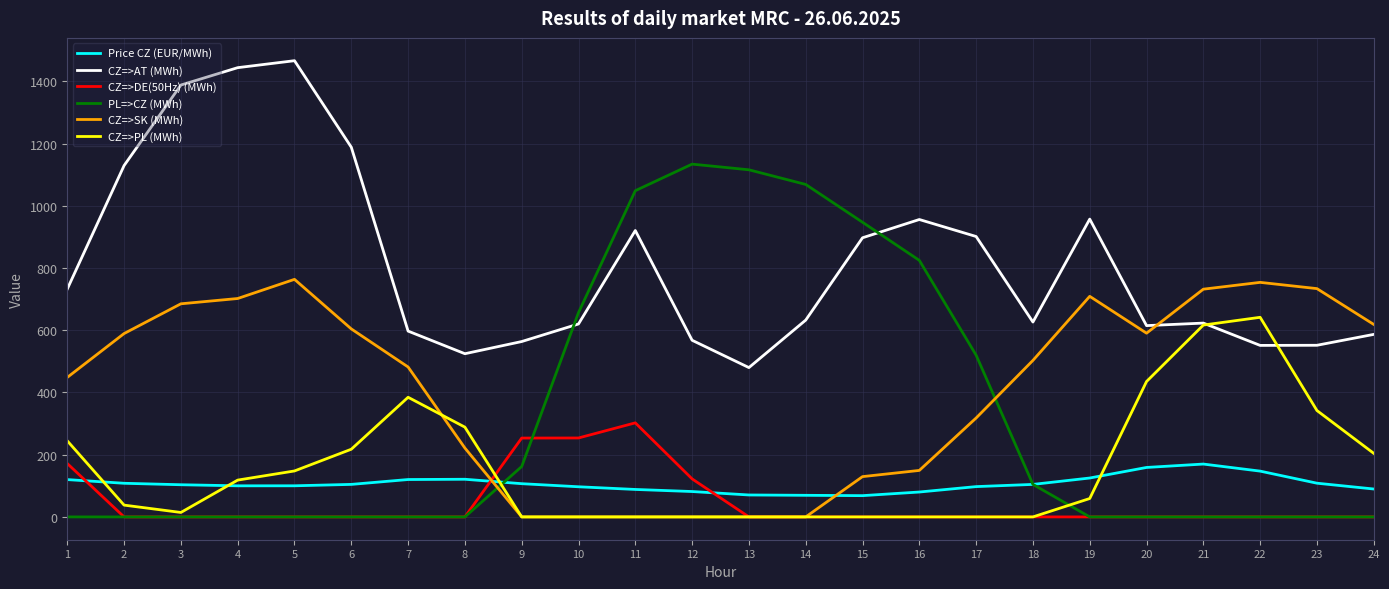

Is the value of CZ=>AT (MWh) at 11 greater than the value of CZ=>PL (MWh) at 1?

Yes